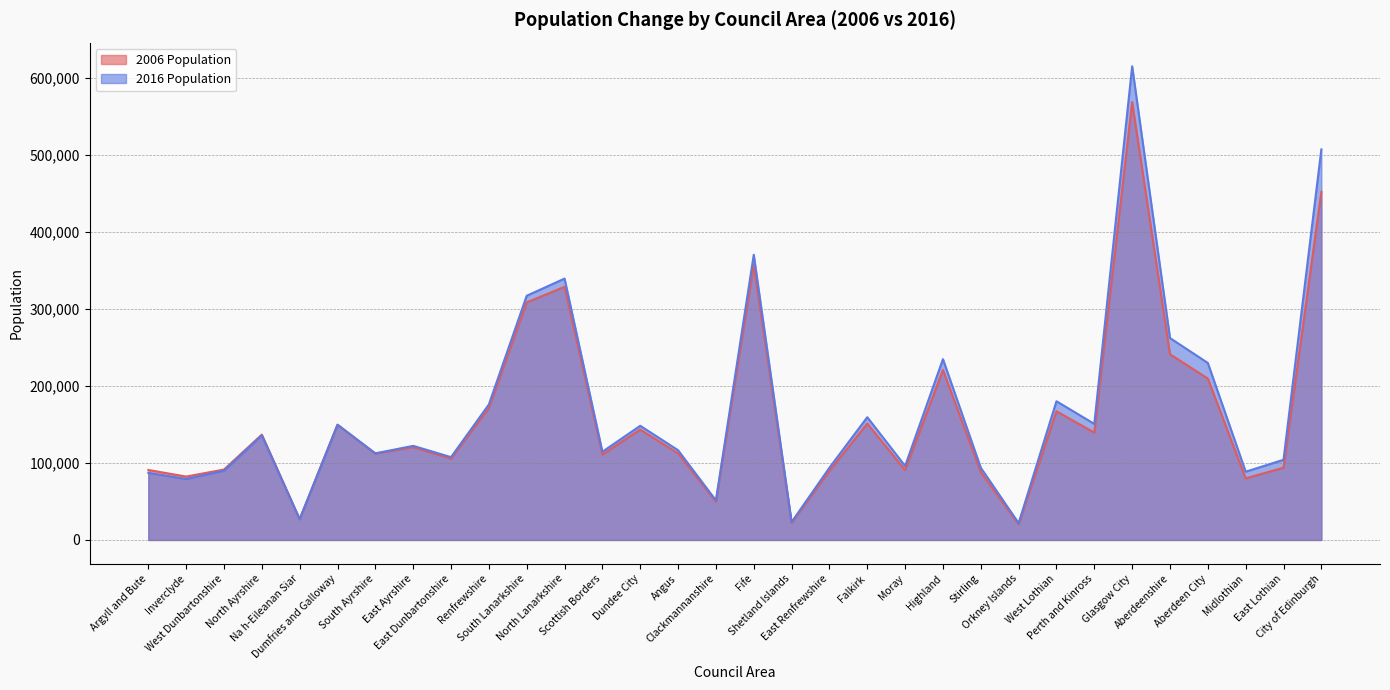

What is the label of the 13th point from the left?

Scottish Borders